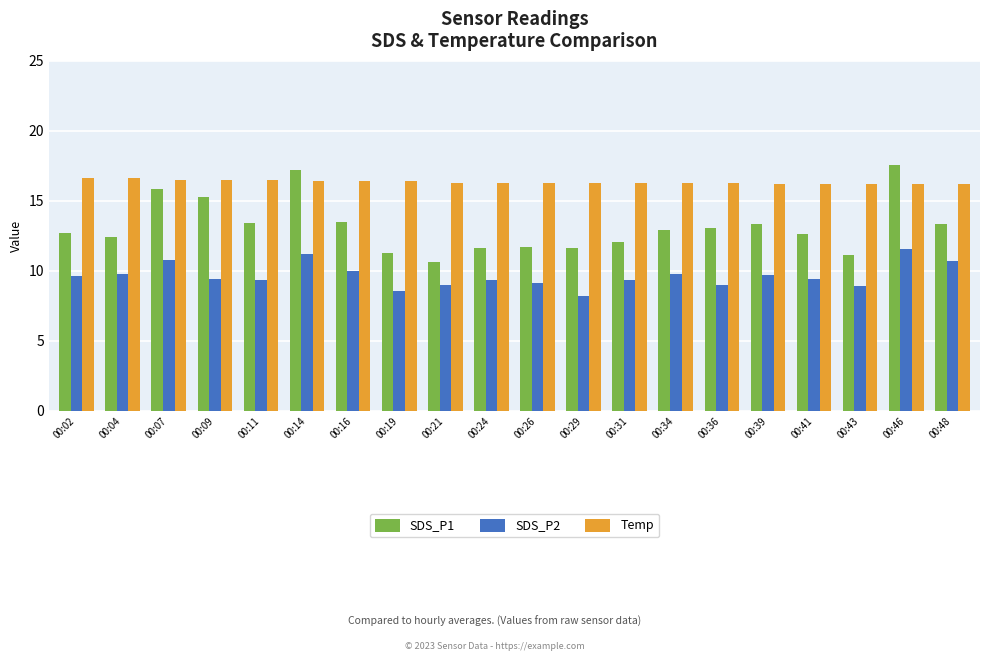

True or false: SDS_P1 has a value of 11.7 at 00:29.

True